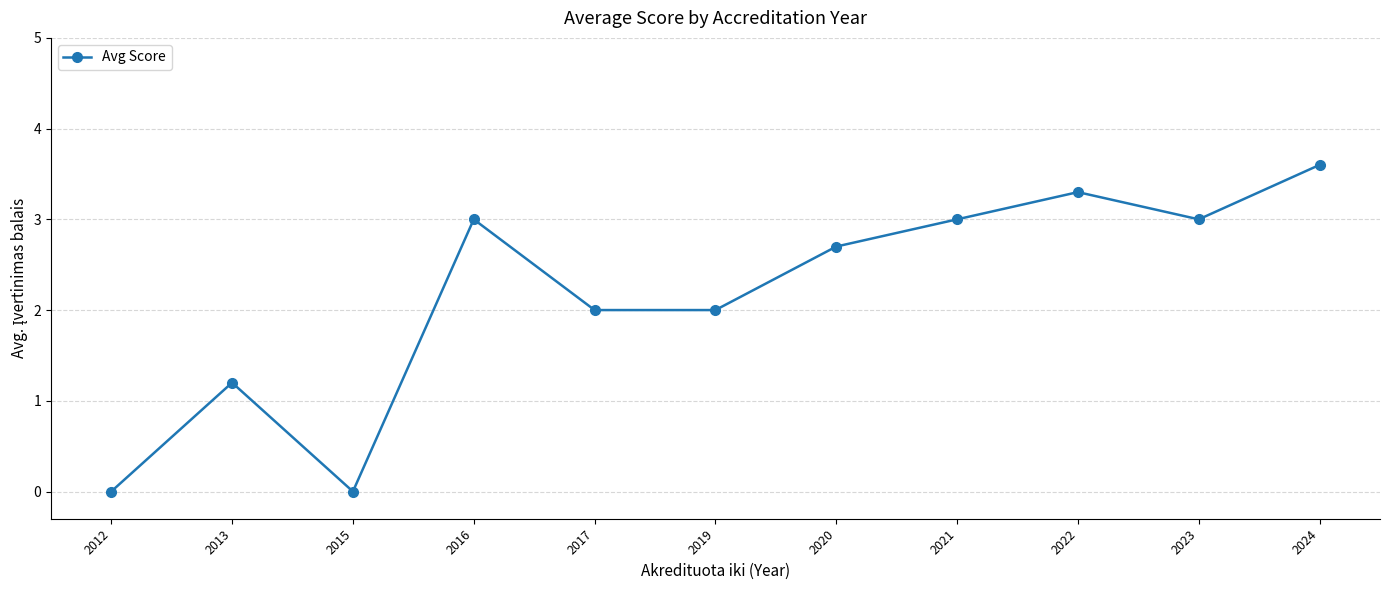

What is the change in value from 2013 to 2023?

+1.8